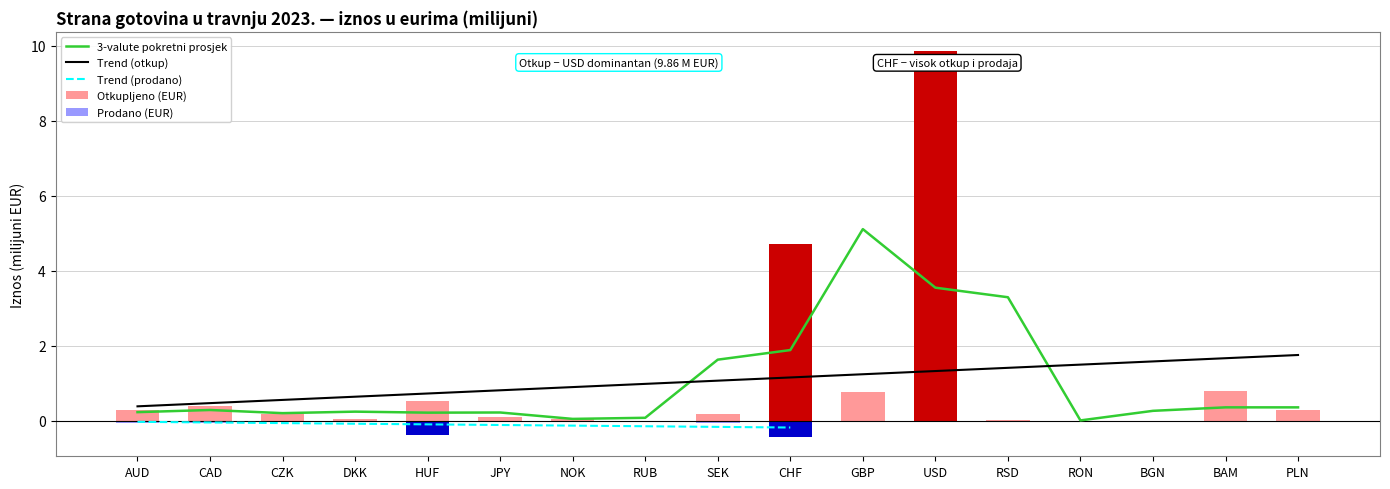

Is the value of Prodano (EUR) at USD greater than the value of Otkupljeno (EUR) at PLN?

No